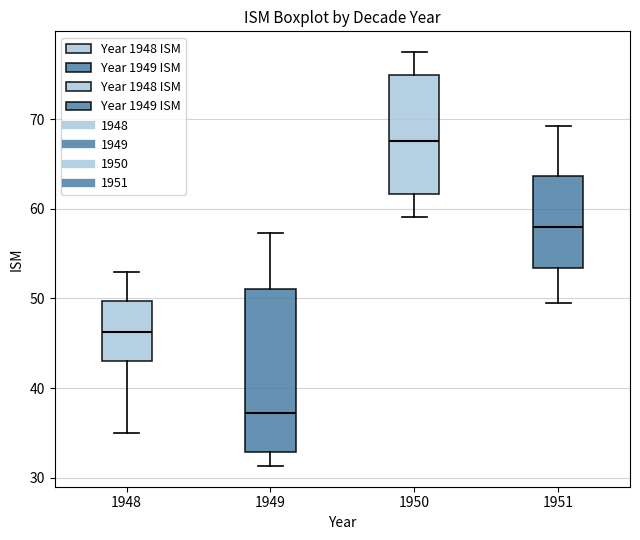

Comparing the boxes themselves (not the whiskers), which one is the tallest?

1949